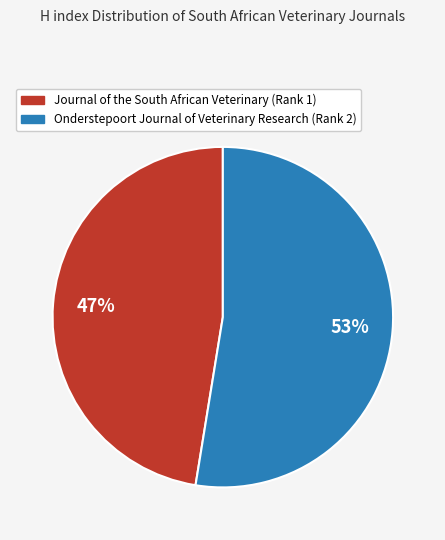

Is the sum of Onderstepoort Journal of Veterinary Research (Rank 2) and Journal of the South African Veterinary (Rank 1) greater than half?

Yes